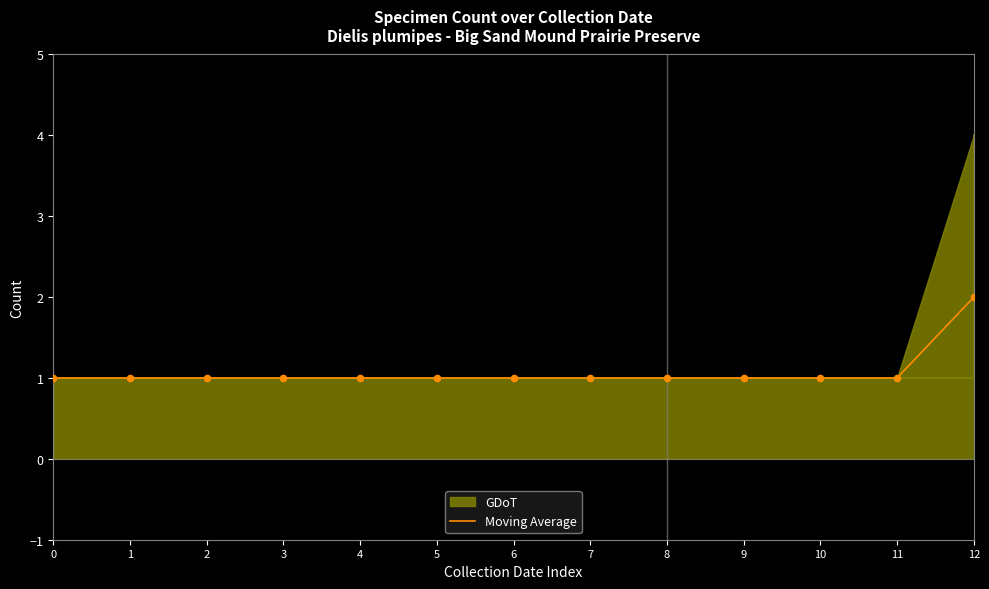

At which category is the sum across all series the highest?

12